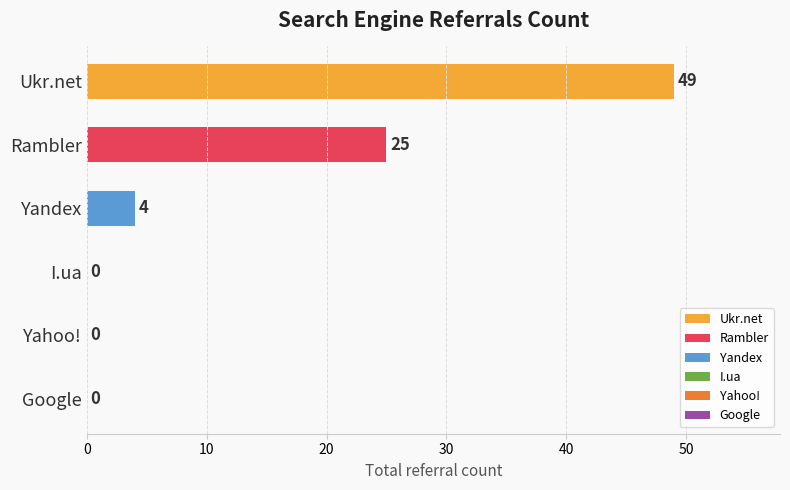

What is the sum of the values at Yandex and Rambler?

29